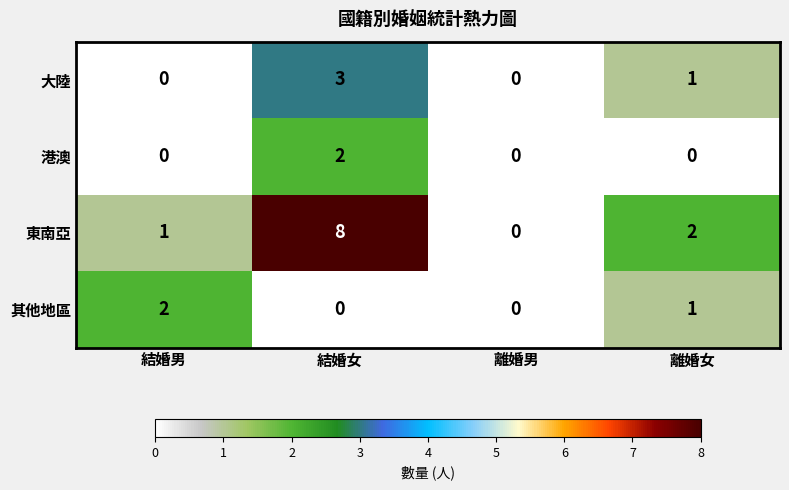

Reading left to right, extract all data points from this chart.

大陸: 結婚男=0	結婚女=3	離婚男=0	離婚女=1
港澳: 結婚男=0	結婚女=2	離婚男=0	離婚女=0
東南亞: 結婚男=1	結婚女=8	離婚男=0	離婚女=2
其他地區: 結婚男=2	結婚女=0	離婚男=0	離婚女=1